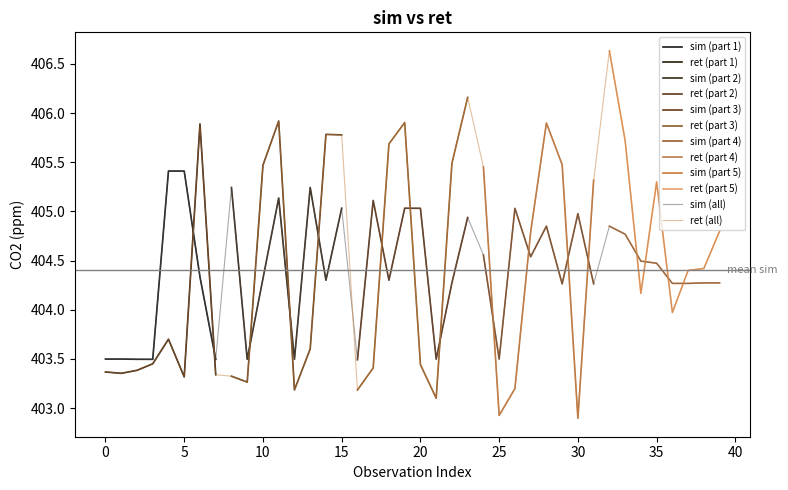

What is the difference between the highest and lowest values at 33?

1.0